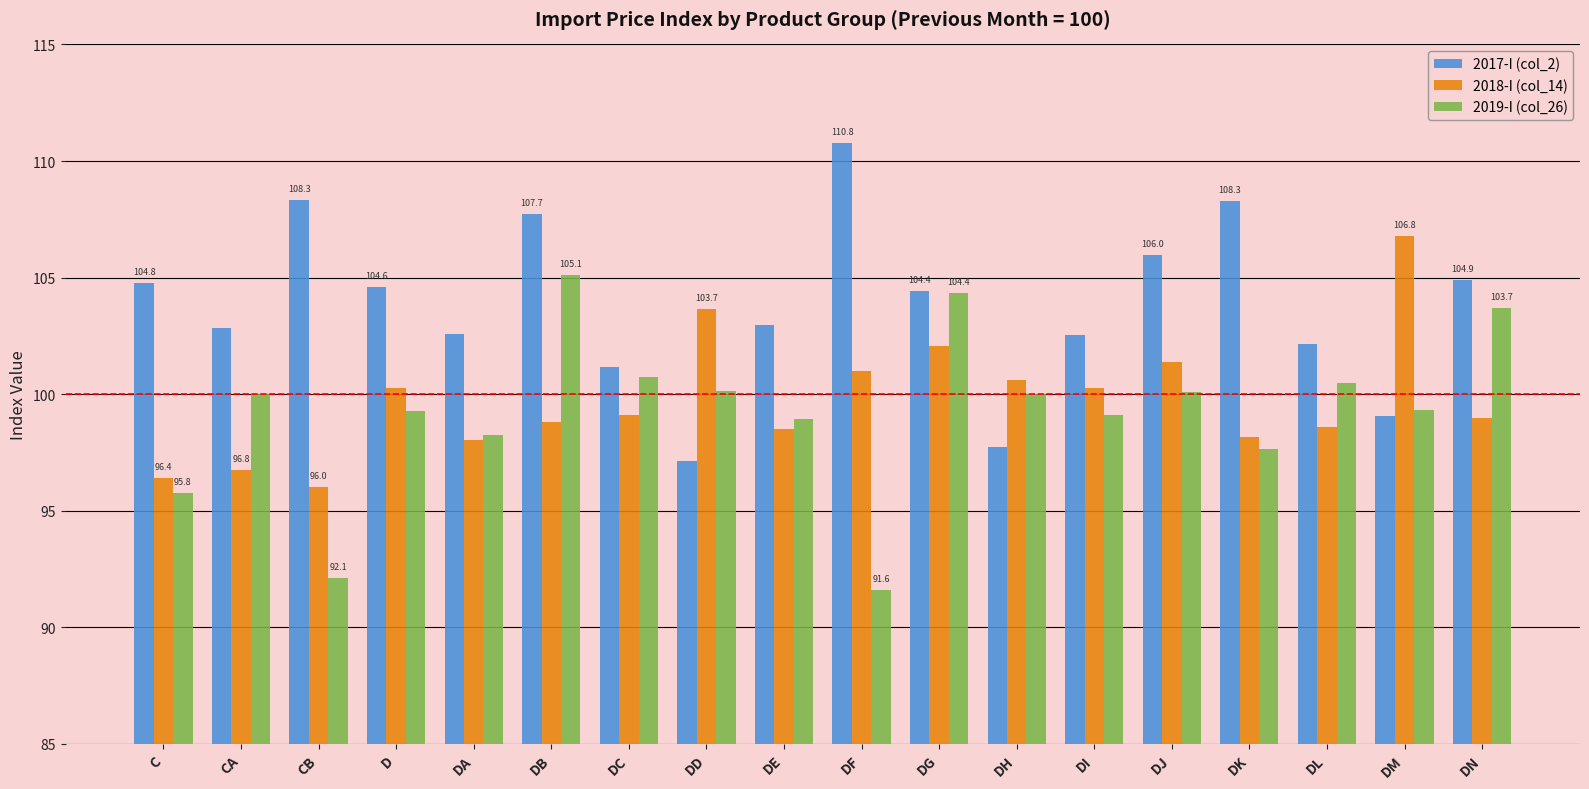

How many bars are there in each group?

3